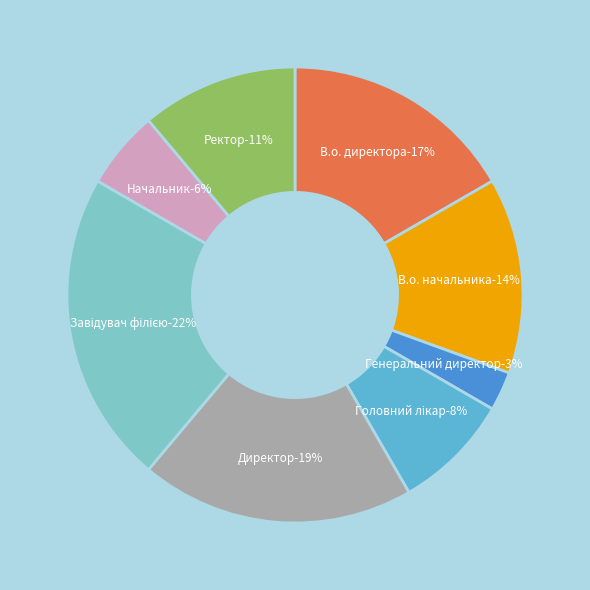

How much of the chart is everything except Ректор?

88.9%